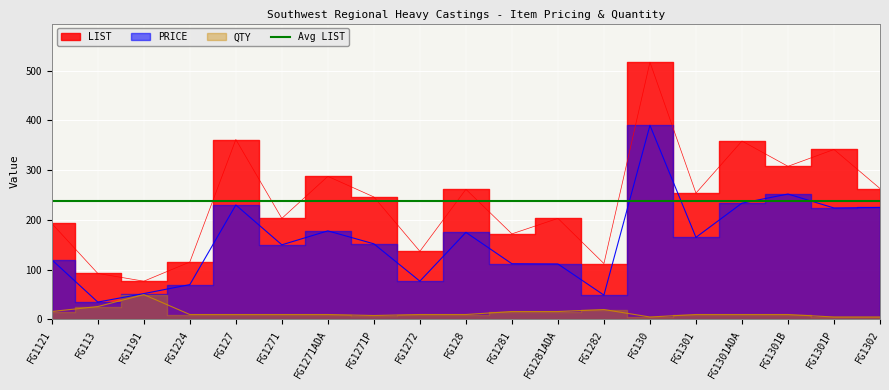

True or false: LIST and QTY intersect in this chart.

False